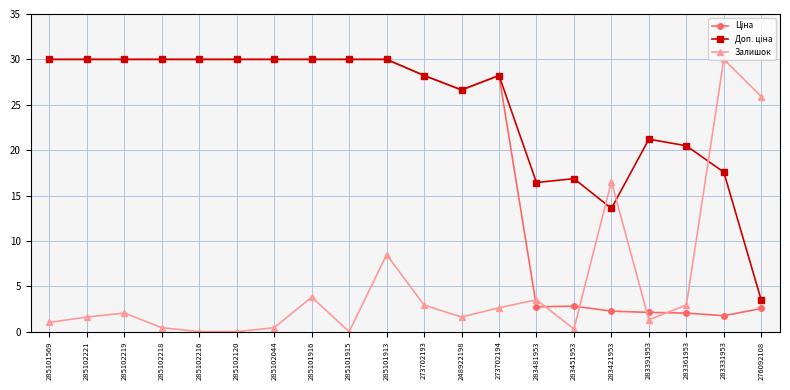

True or false: Залишок has more than 2 interior local peaks.

True